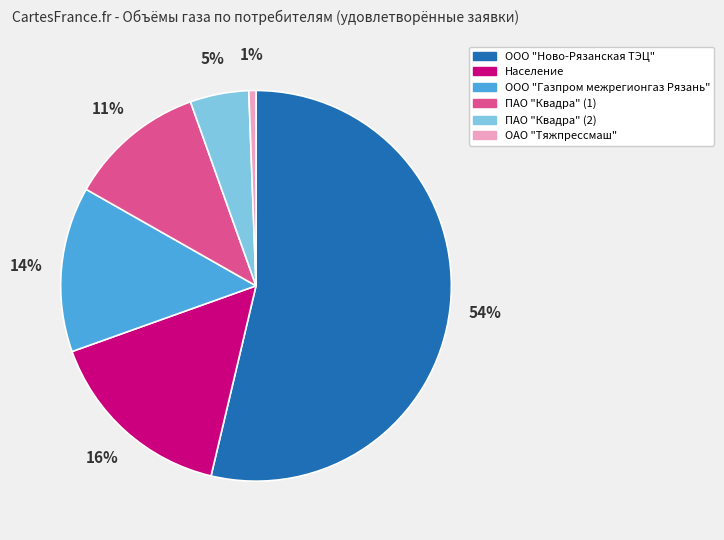

The ПАО "Квадра" (1) slice represents 11% of the pie. True or false?

True